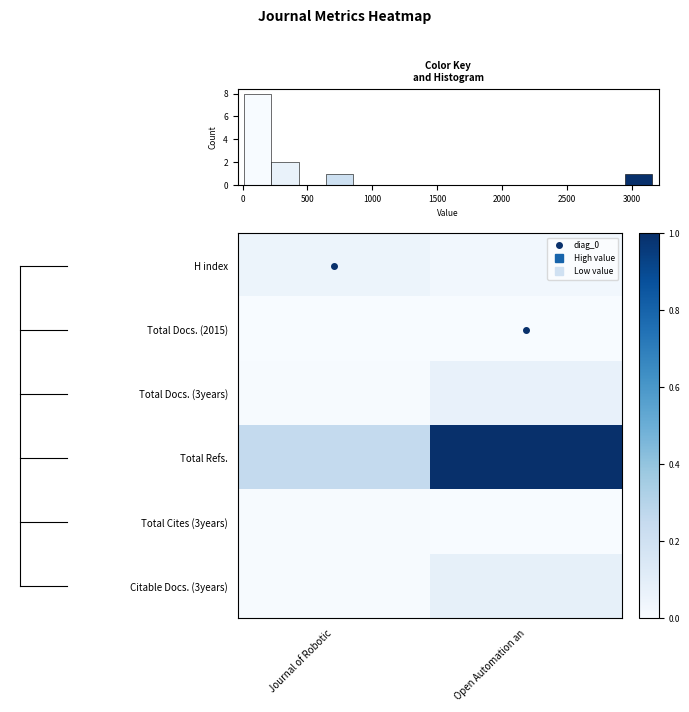

The Total Docs. (3years) series shows 0.0 at Open Automation an. True or false?

False